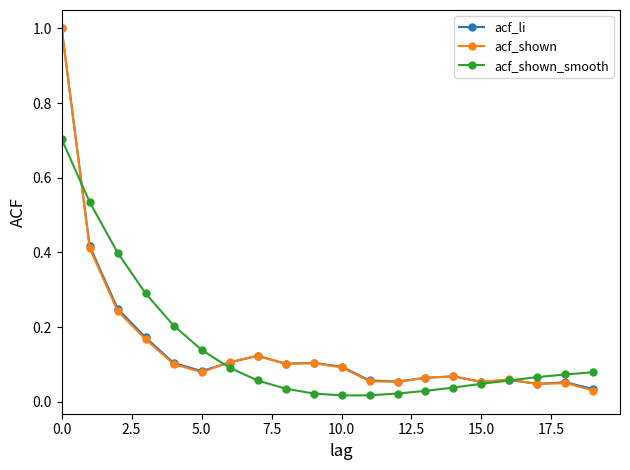

After their last crossing, which series has the higher values: acf_shown_smooth or acf_shown?

acf_shown_smooth